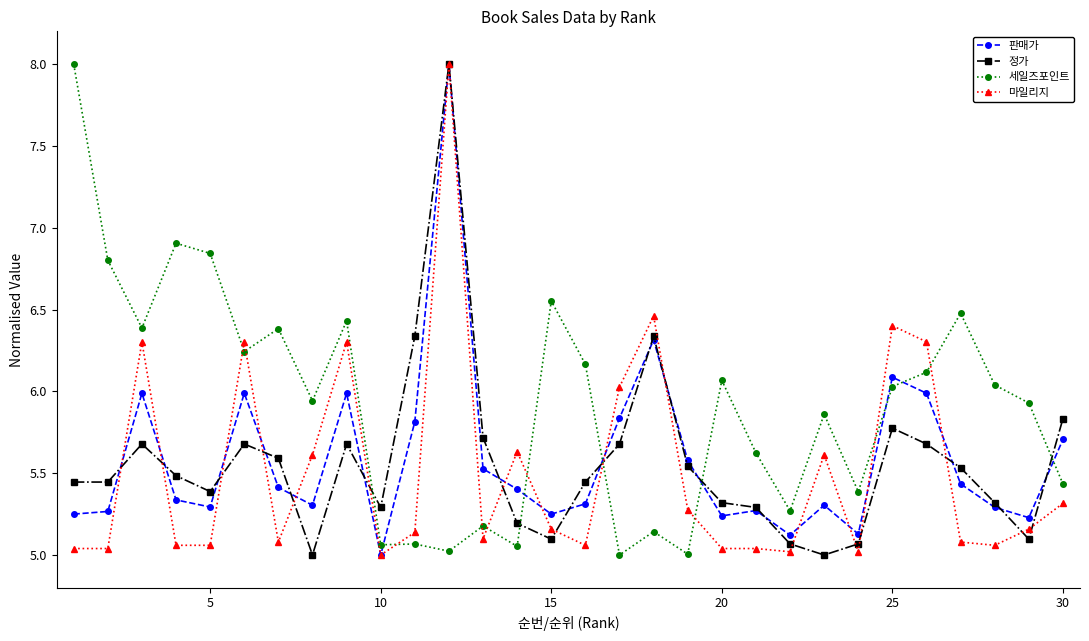

What is the maximum value shown in the chart?

8.0